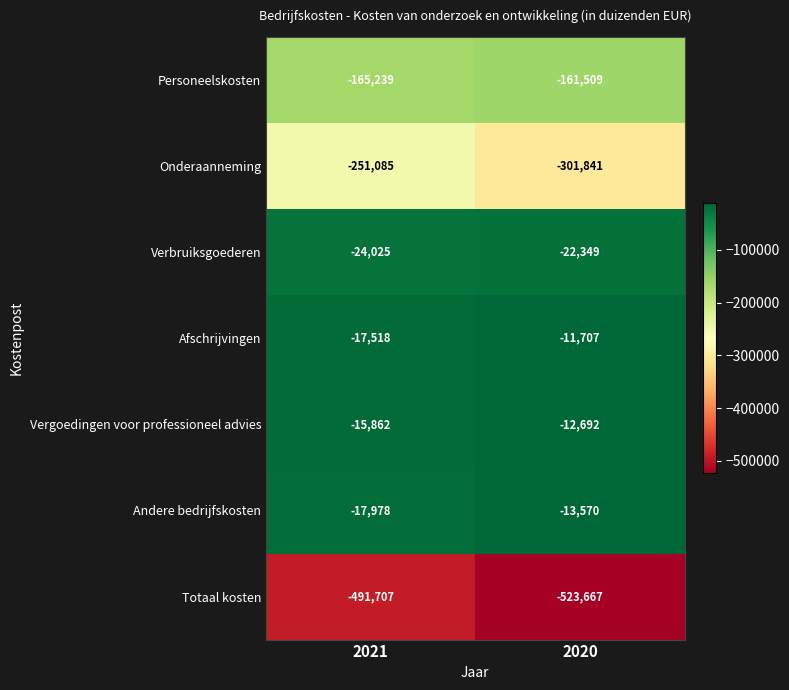

What value does the Personeelskosten series have at 2021, to the nearest 100?

-165200